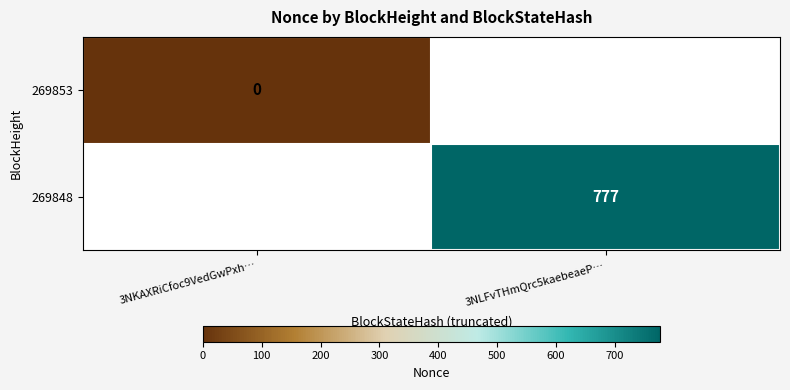

Between 3NKAXRiCfoc9VedGwPxh… and 3NLFvTHmQrc5kaebeaeP…, which is larger?

3NLFvTHmQrc5kaebeaeP…